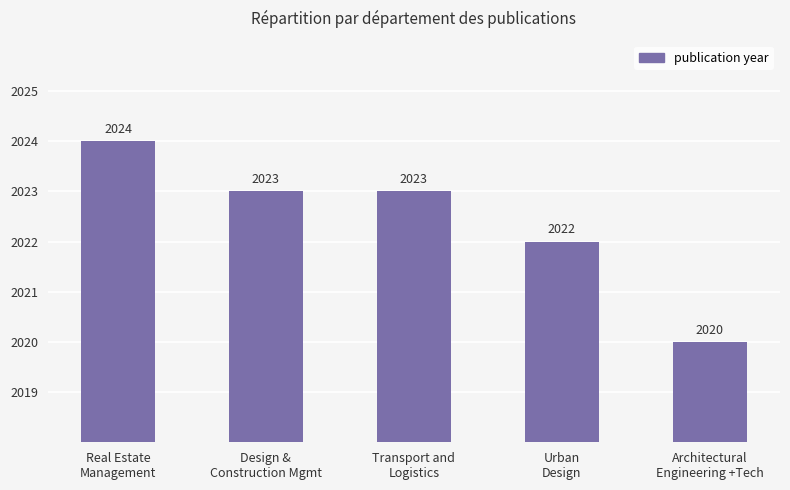

How many bars are there in total?

5